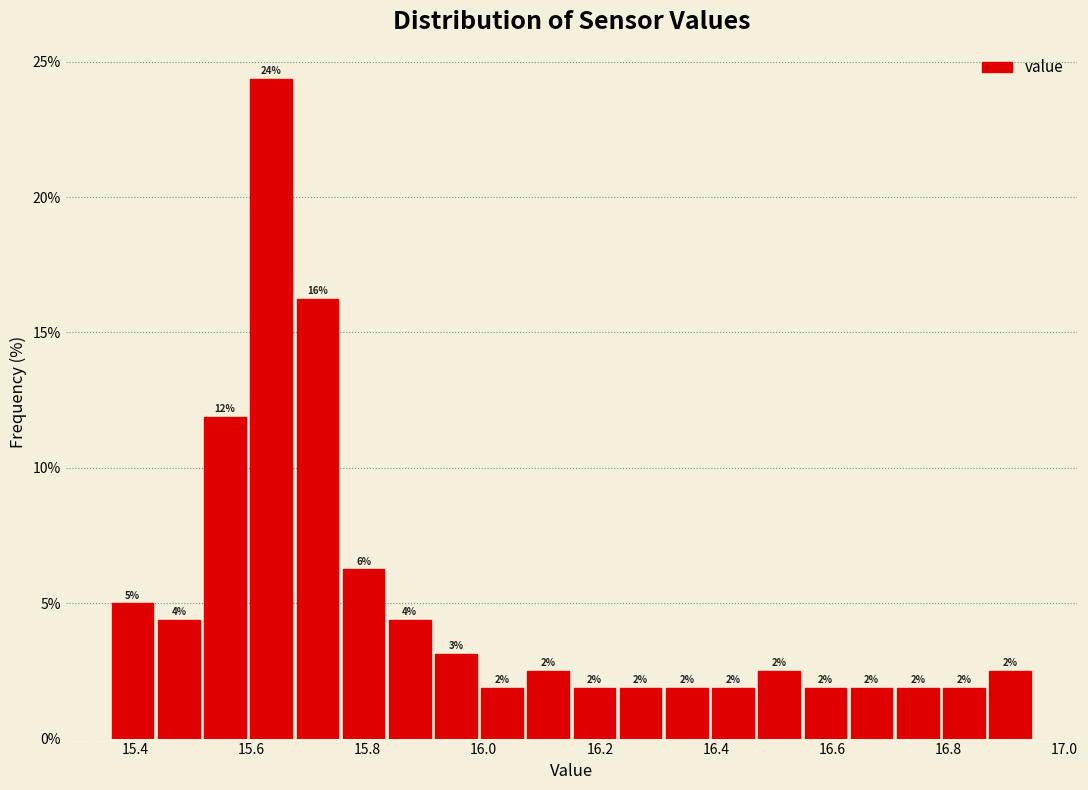

Read against the x-axis, roughly where is the centre of the tallest bar?

15.64